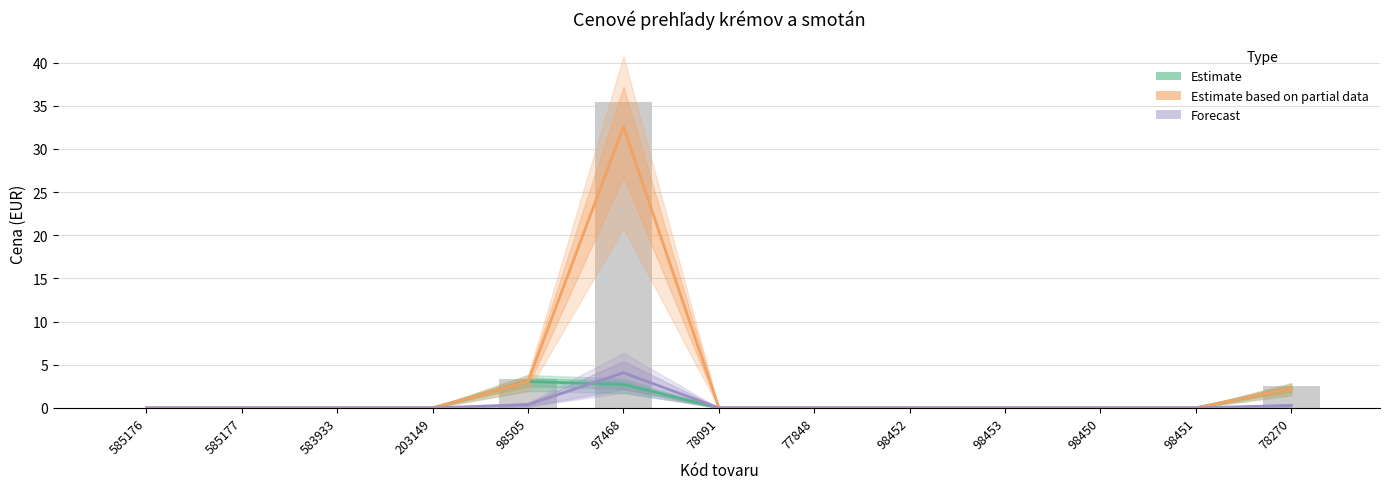

What position from the right is 583933?

11